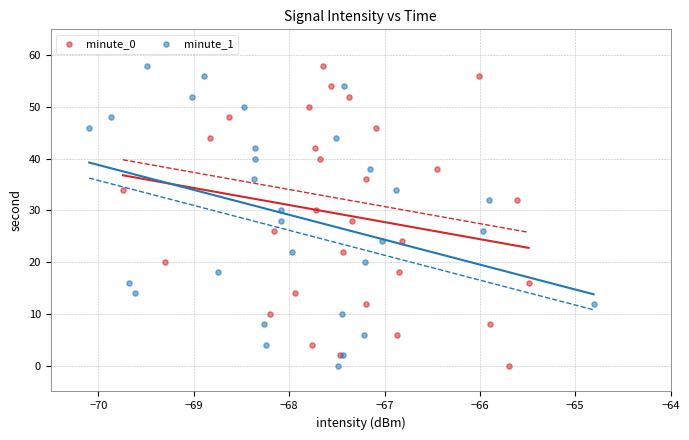

What are all the series names shown in the legend?

minute_0, minute_1